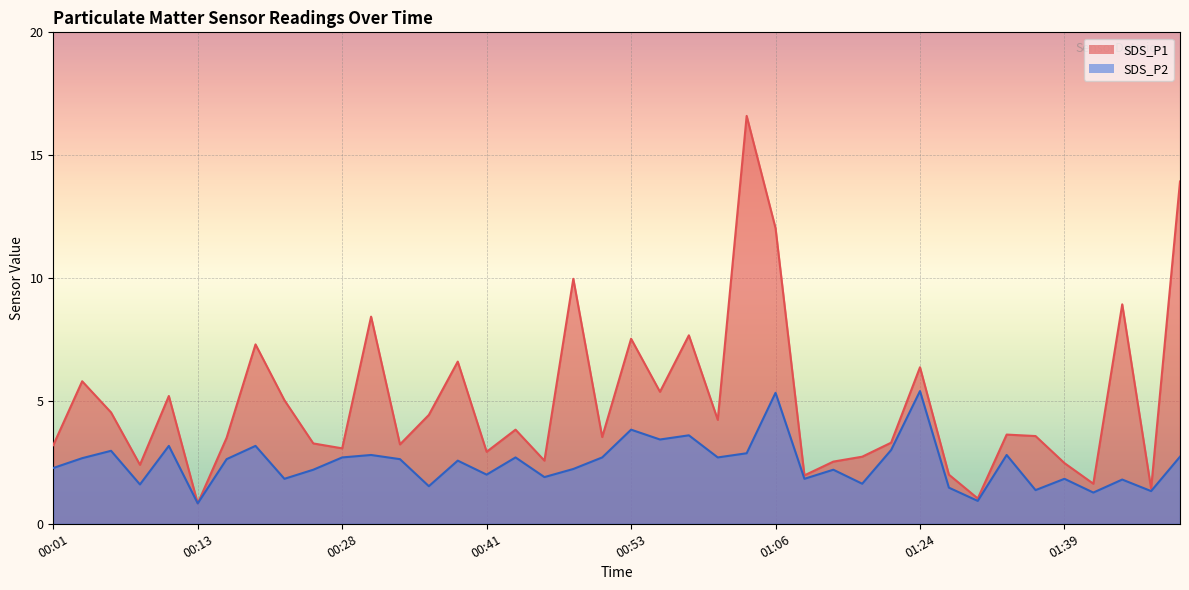

List the series in order of their overall mean, lowest first.

SDS_P2, SDS_P1